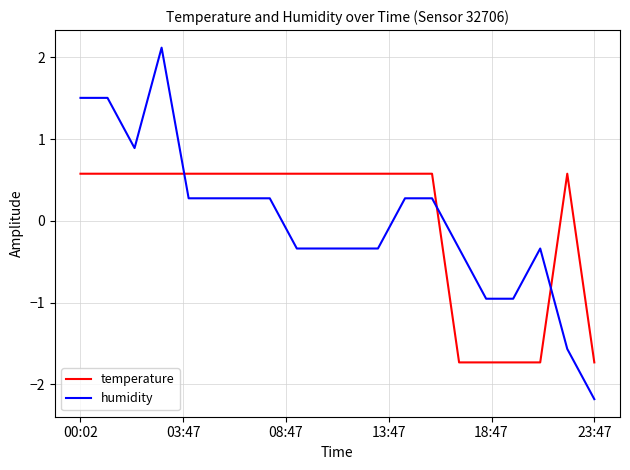

How many times do humidity and temperature cross each other?

3